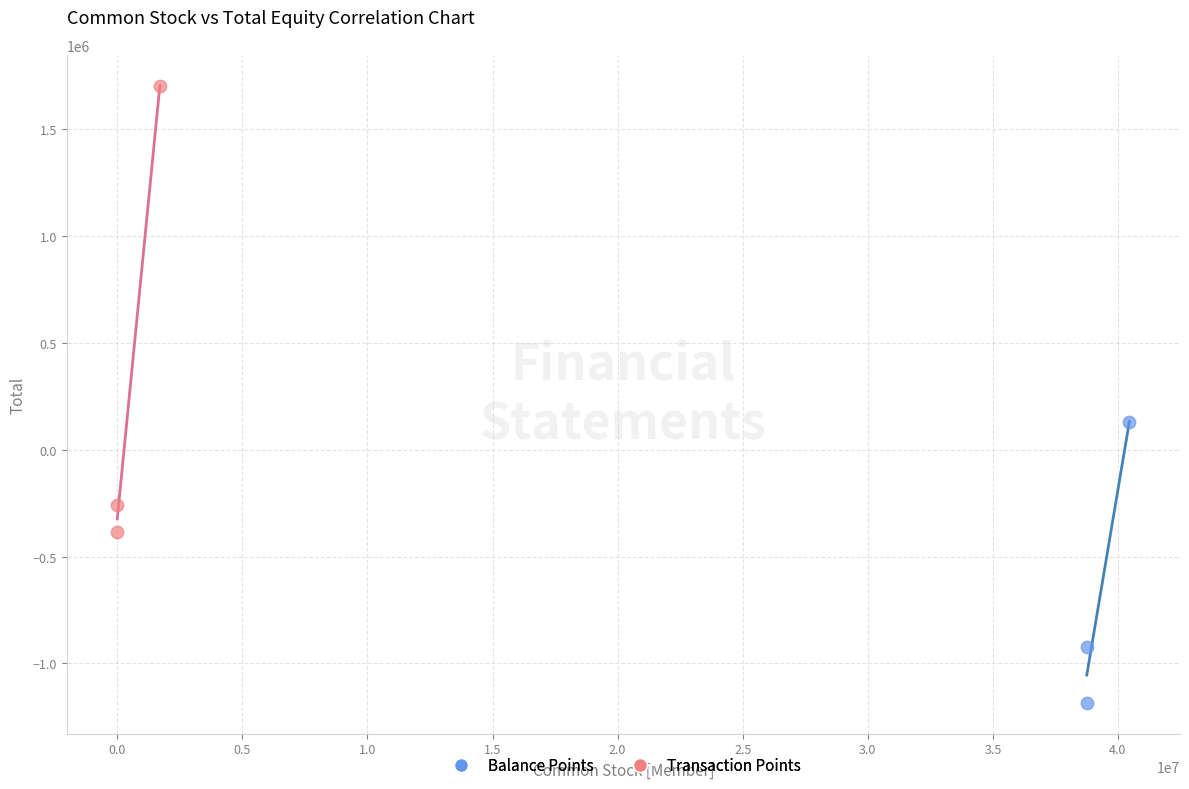

Which series has the largest Y range (max minus min)?

Transaction Points